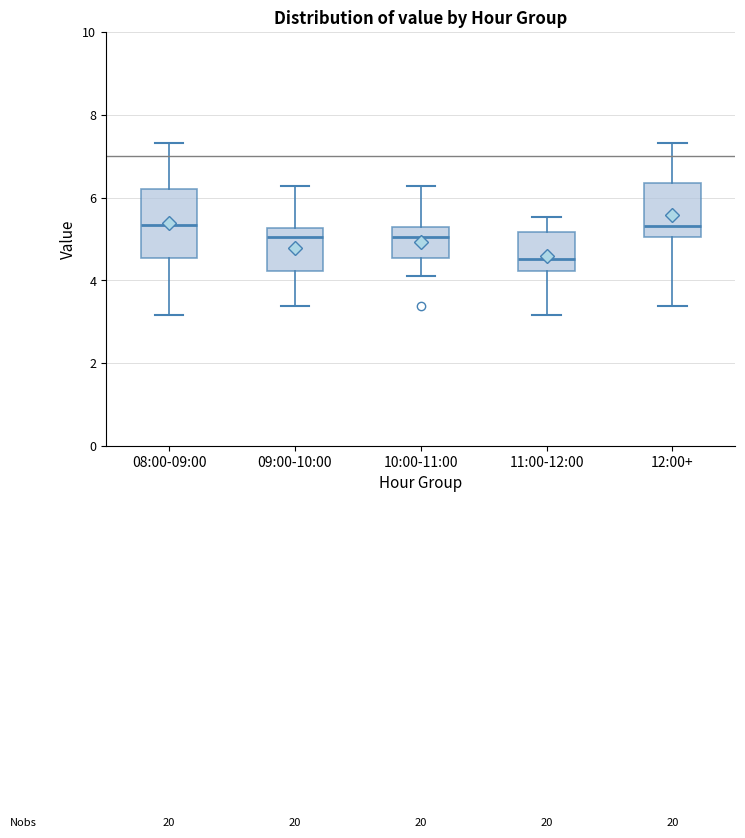

Where is the lower edge of the box for 08:00-09:00 on the y-axis? The values are not printed on the chart, so give them approximately, as read against the axis.

4.6